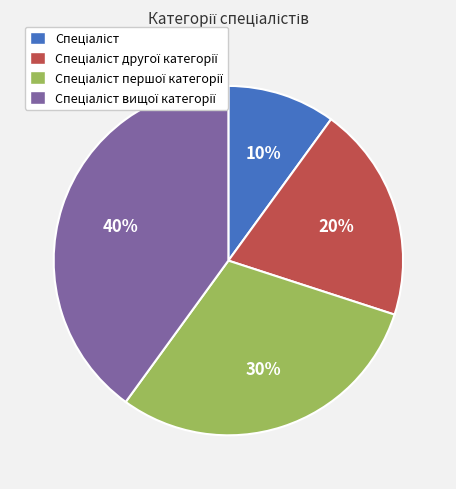

To the nearest percent, what is the difference between the largest and smallest slice percentages?

30%